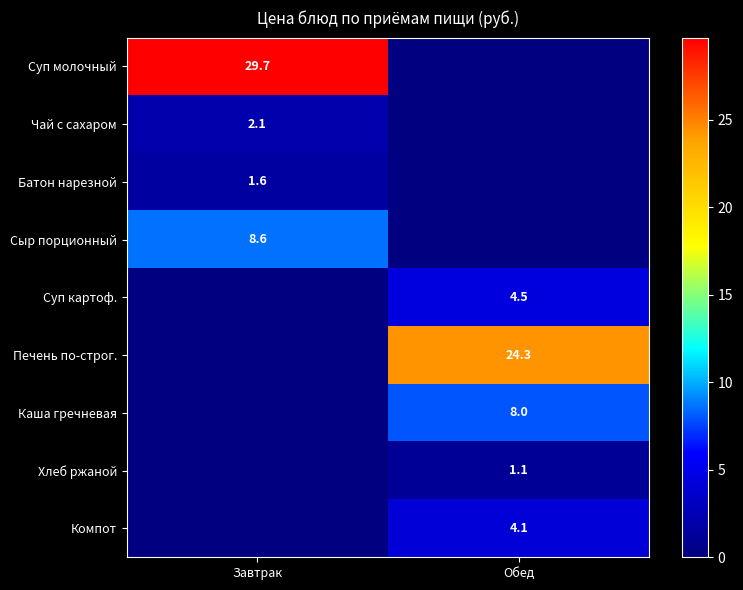

At which category is the sum across all series the highest?

Завтрак